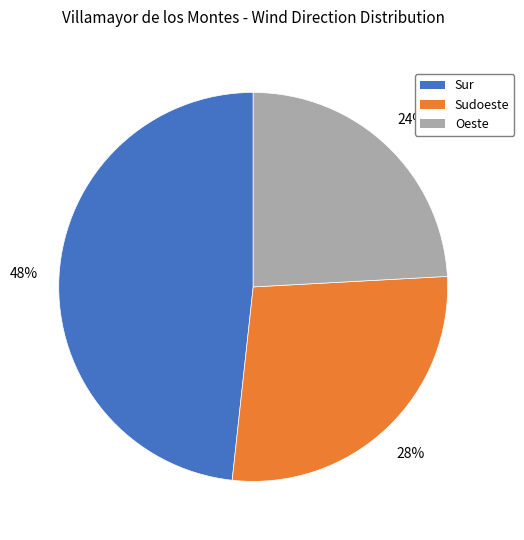

What is the largest slice in the pie chart?

Sur